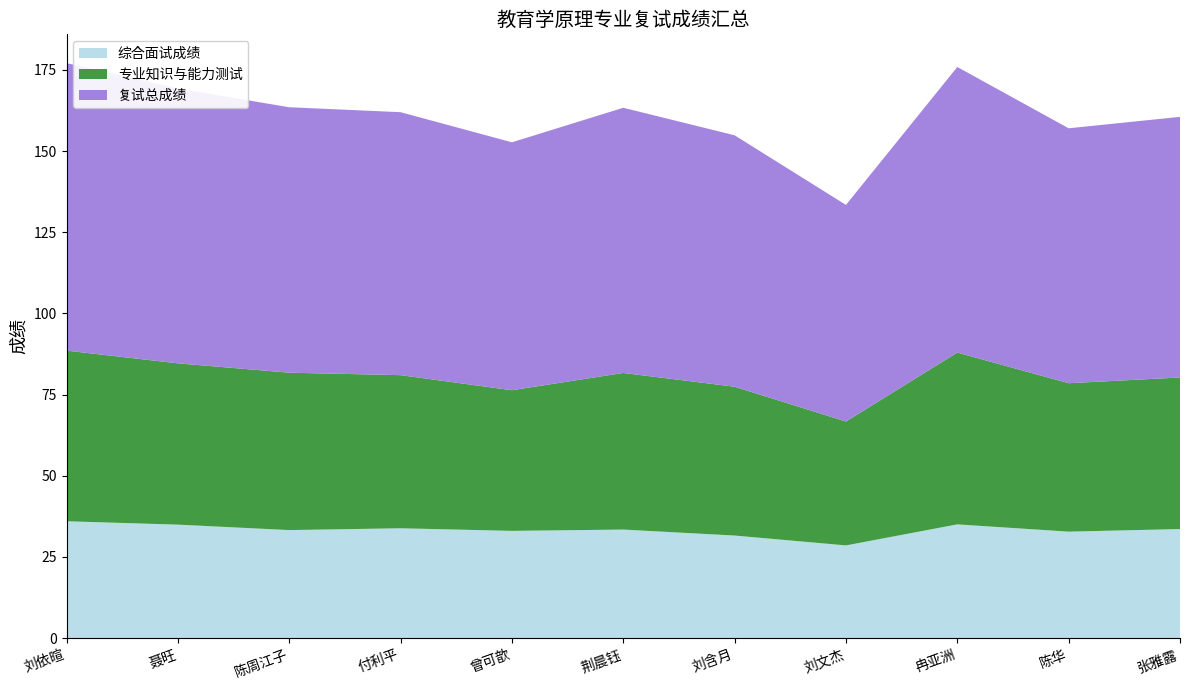

Reading left to right, extract all data points from this chart.

综合面试成绩: 刘依暄=36.0	聂旺=35.0	陈周江子=33.3	付利平=33.8	曾可歆=33.0	荆晨钰=33.4	刘含月=31.6	刘文杰=28.6	冉亚洲=35.0	陈华=32.8	张雅露=33.6
专业知识与能力测试: 刘依暄=52.6	聂旺=49.7	陈周江子=48.5	付利平=47.2	曾可歆=43.3	荆晨钰=48.2	刘含月=45.8	刘文杰=38.2	冉亚洲=52.9	陈华=45.7	张雅露=46.7
复试总成绩: 刘依暄=88.6	聂旺=84.6	陈周江子=81.8	付利平=81.0	曾可歆=76.4	荆晨钰=81.7	刘含月=77.4	刘文杰=66.7	冉亚洲=88.0	陈华=78.5	张雅露=80.3